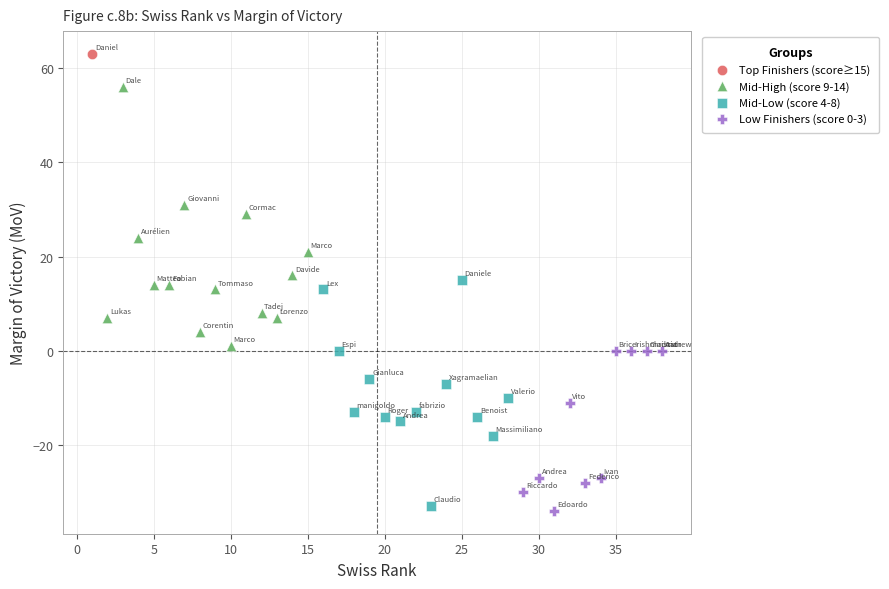

Which series reaches the minimum Y coordinate?

Low Finishers (score 0-3)